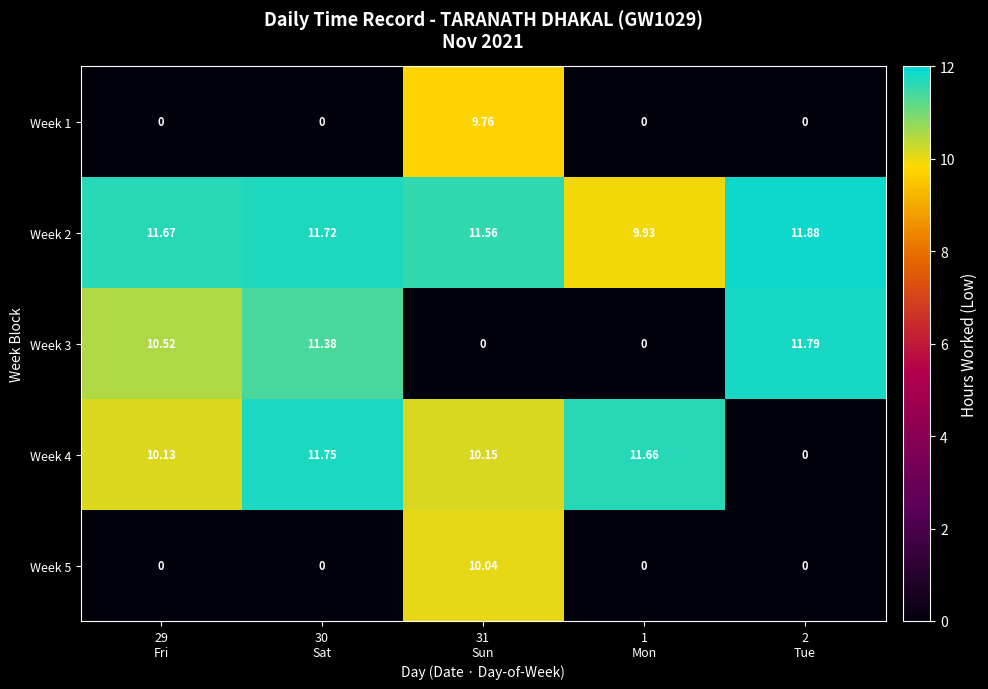

Which category has the lowest value across all series?

29
Fri